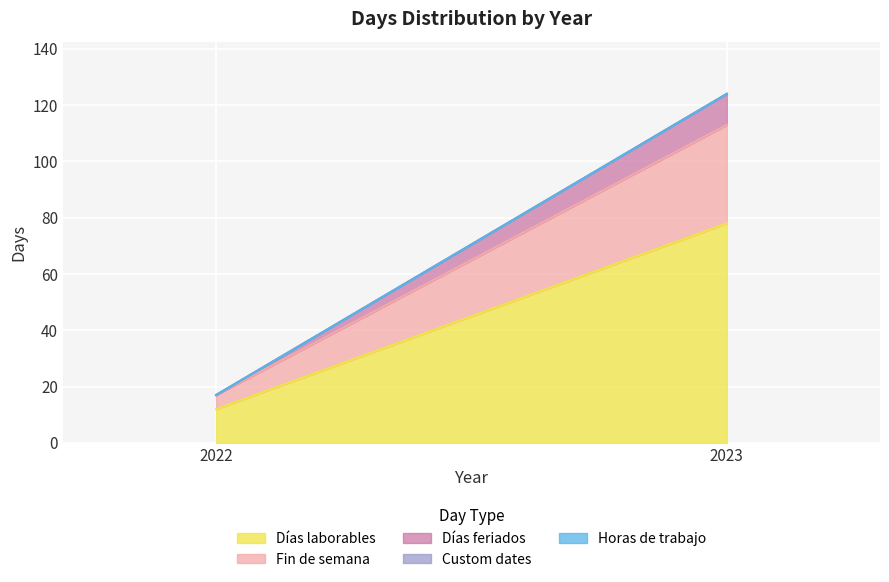

At which category is the sum across all series the highest?

2023